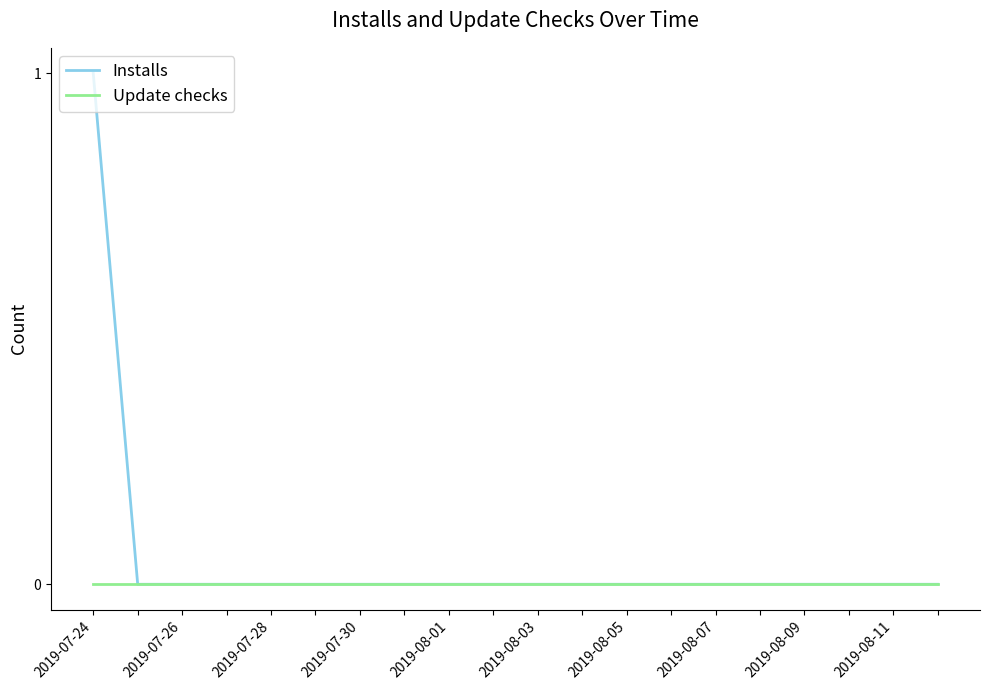

List the series in order of their overall mean, highest first.

Installs, Update checks